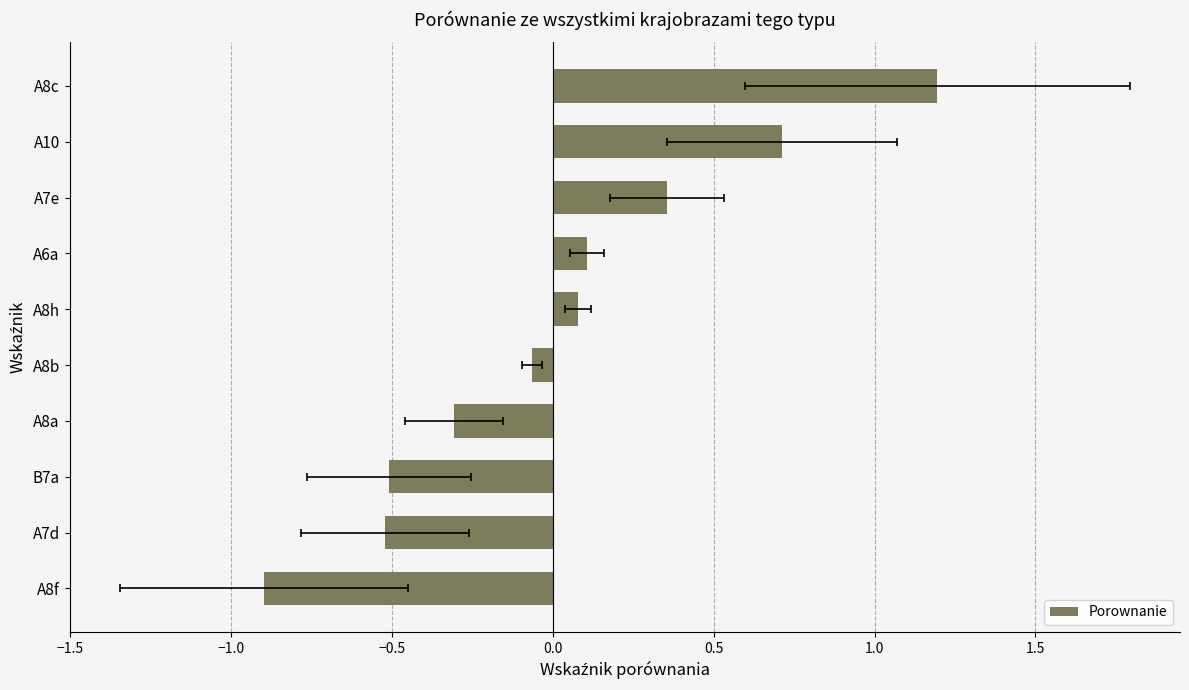

What is the maximum value shown in the chart?

1.2